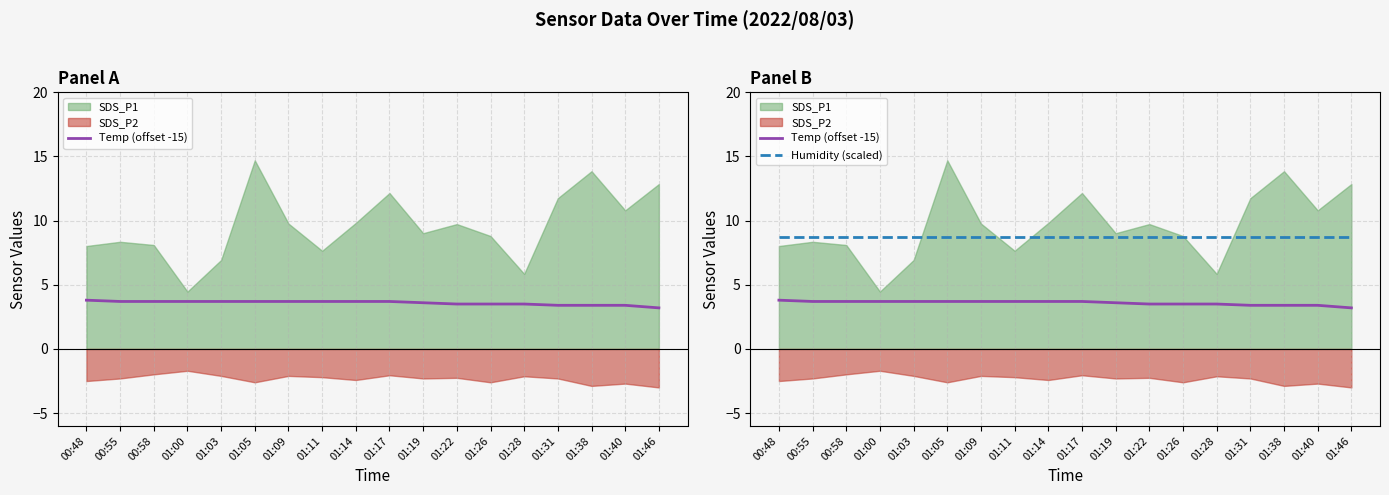

Is it true that Temp (offset -15) equals 3.7 at 01:14?

True